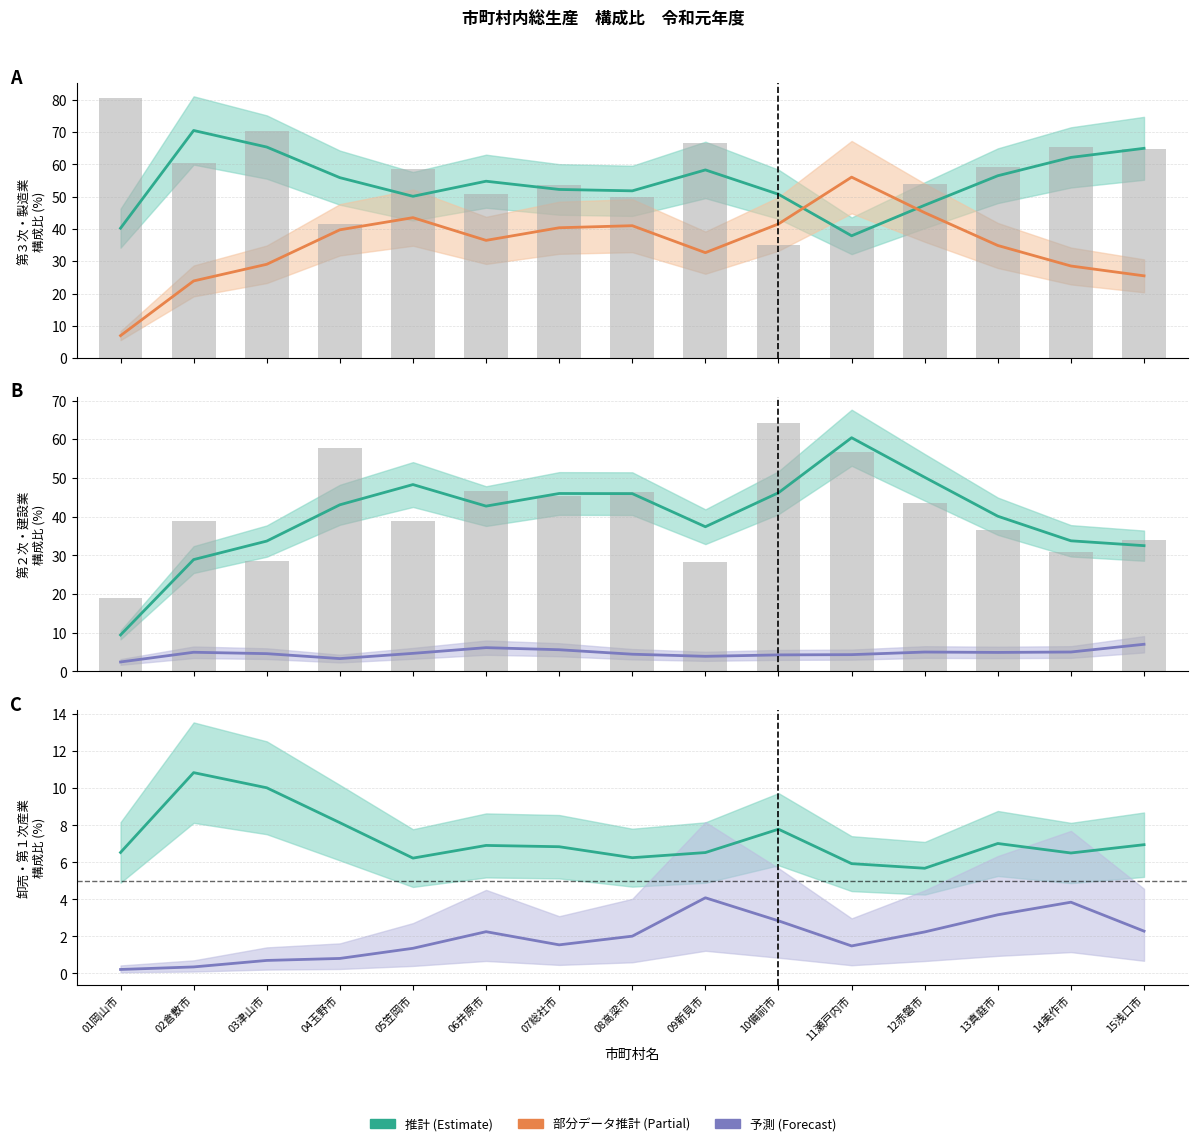

Reading left to right, extract all data points from this chart.

第３次産業: 40.2	70.5	65.4	55.9	50.1	54.8	52.2	51.8	58.3	50.7	37.9	47.4	56.5	62.2	65.0
製造業: 7.0	23.9	29.1	39.7	43.5	36.5	40.4	41.0	32.7	41.6	56.0	45.0	34.9	28.5	25.5
第２次産業: 9.4	28.9	33.7	43.1	48.3	42.7	46.0	45.9	37.4	46.2	60.4	50.2	40.1	33.7	32.5
建設業: 2.4	5.0	4.6	3.3	4.7	6.1	5.6	4.4	3.9	4.3	4.3	5.0	4.9	5.0	7.0
卸売・小売業: 6.5	10.8	10.0	8.1	6.2	6.9	6.8	6.3	6.5	7.8	5.9	5.7	7.0	6.5	7.0
第１次産業: 0.2	0.4	0.7	0.8	1.4	2.3	1.5	2.0	4.1	2.8	1.5	2.2	3.2	3.8	2.3